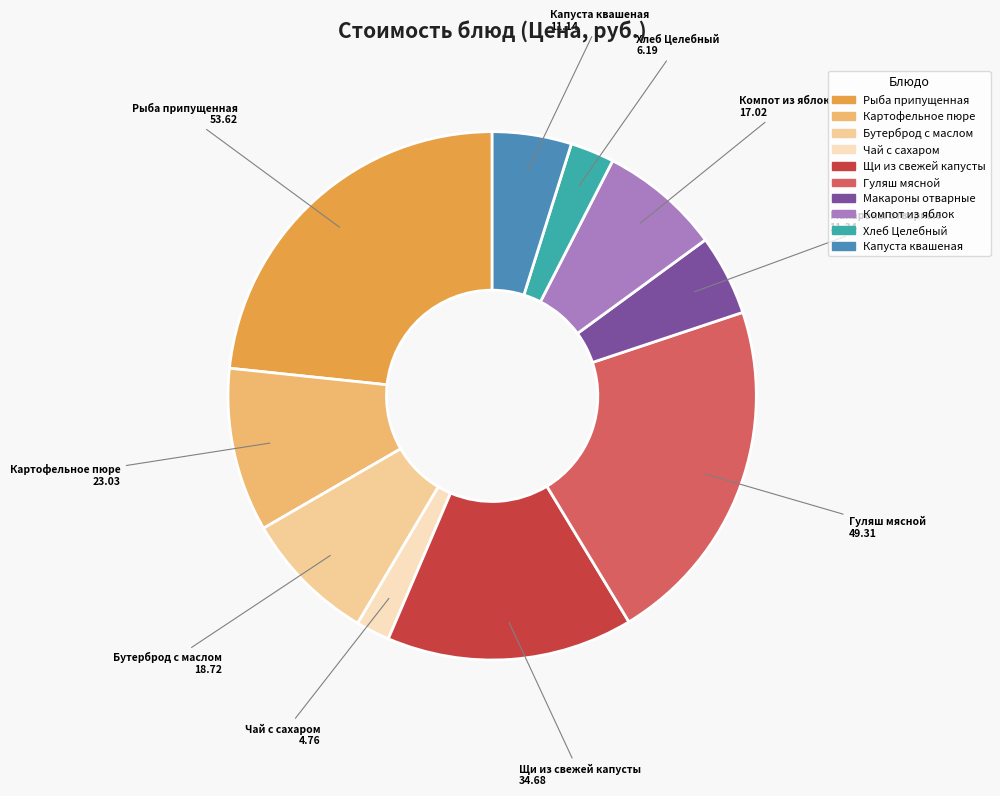

Is it true that Бутерброд с маслом is 1% of the pie?

False